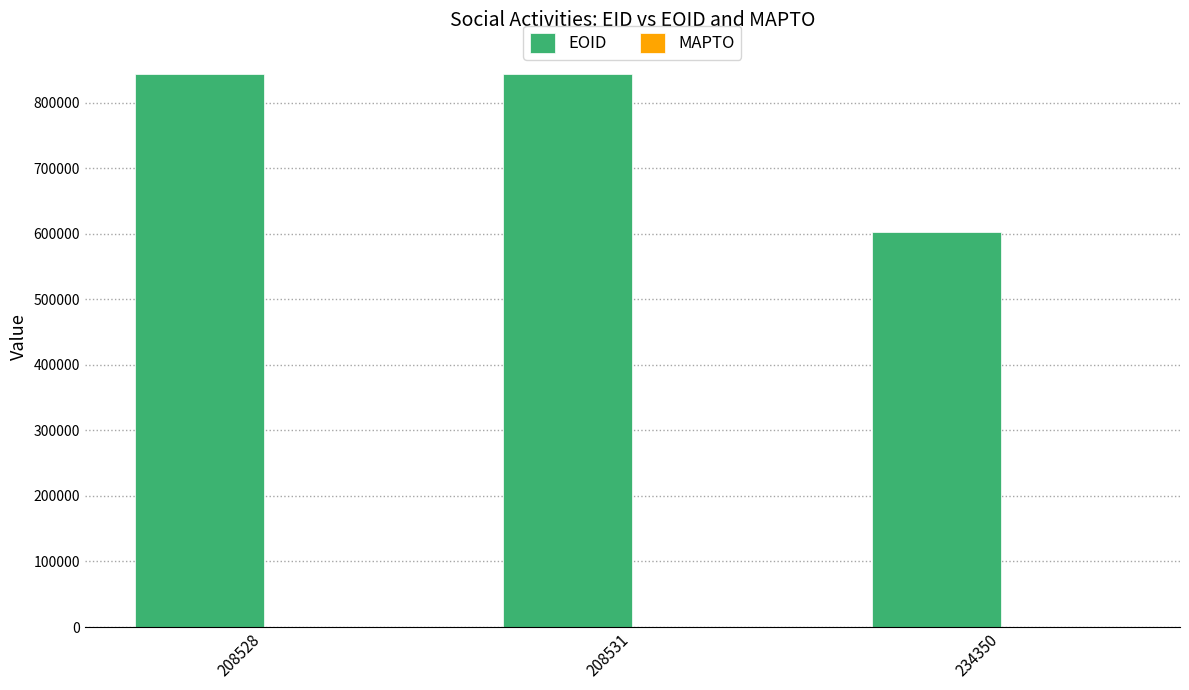

What is the greatest value displayed?

842890